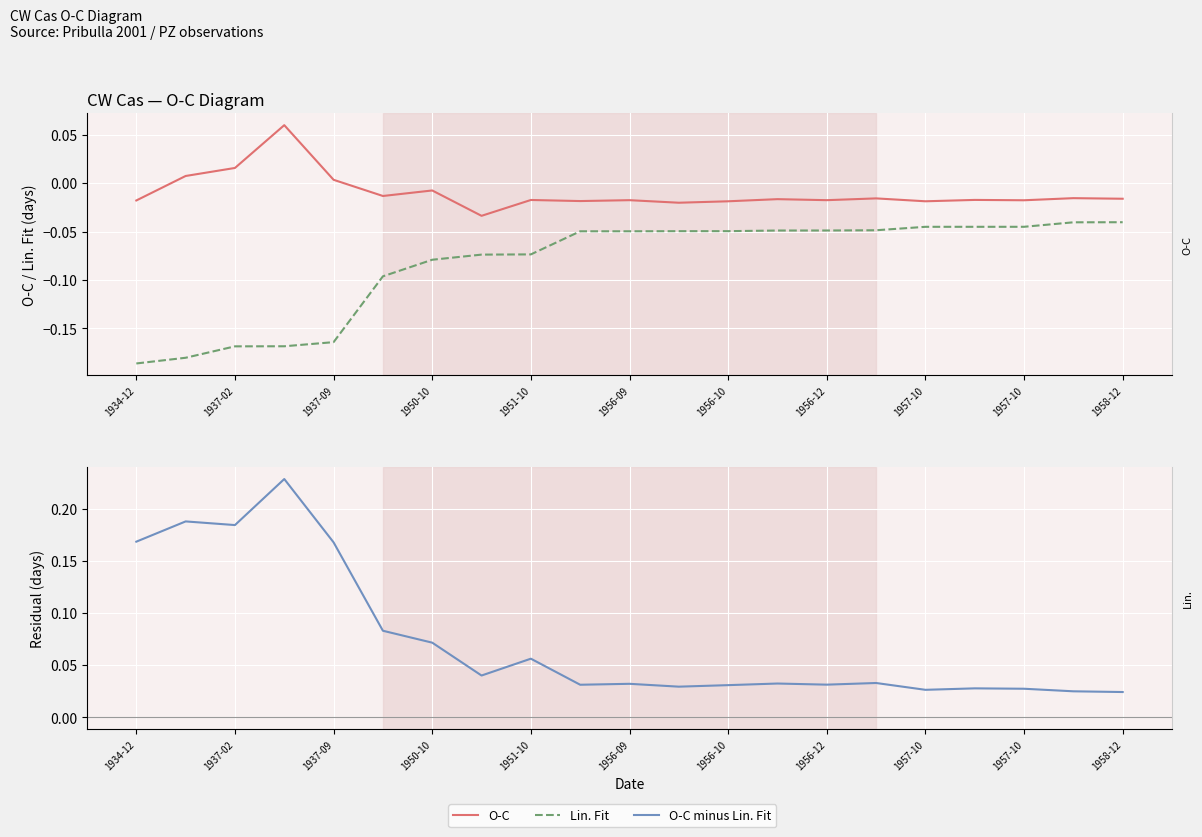

The O-C minus Lin. Fit series shows 0.0 at 1956-12. True or false?

False